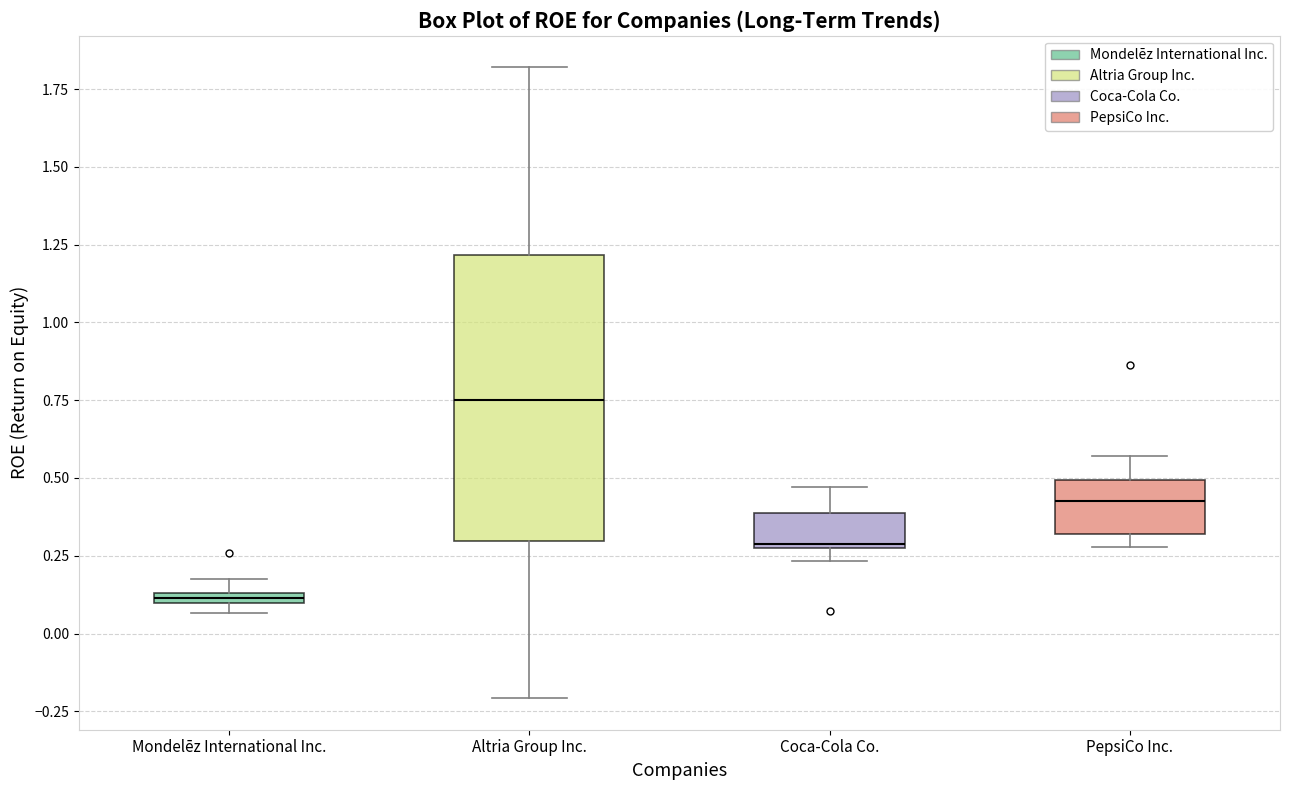

Where does the upper whisker of the box for Coca-Cola Co. end on the y-axis? The values are not printed on the chart, so give them approximately, as read against the axis.

0.45